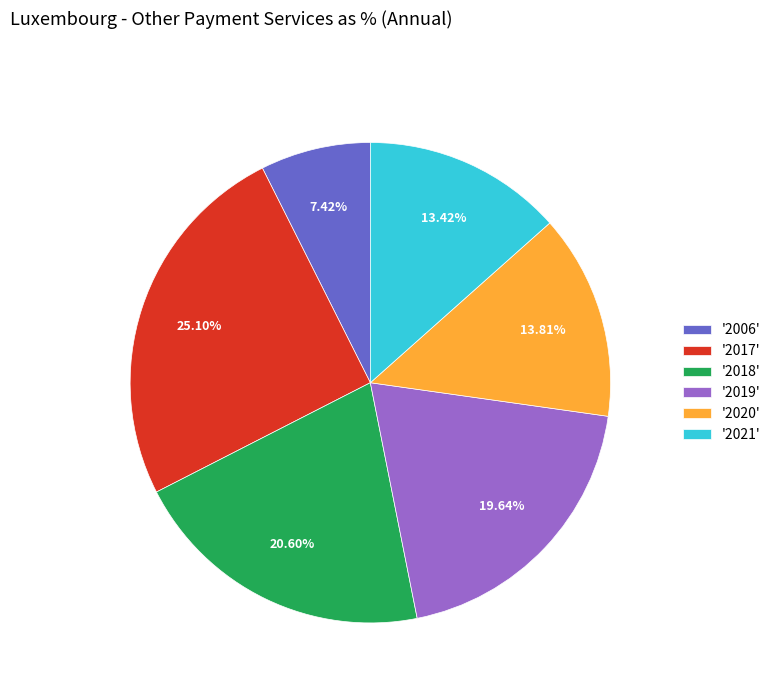

Which has a higher value, '2021' or '2006'?

'2021'